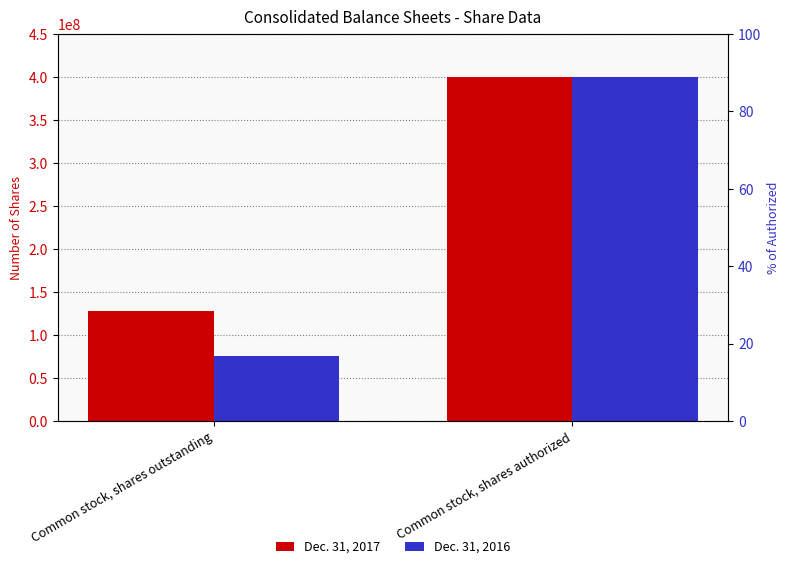

At how many categories does at least one series exceed 149473622?

1